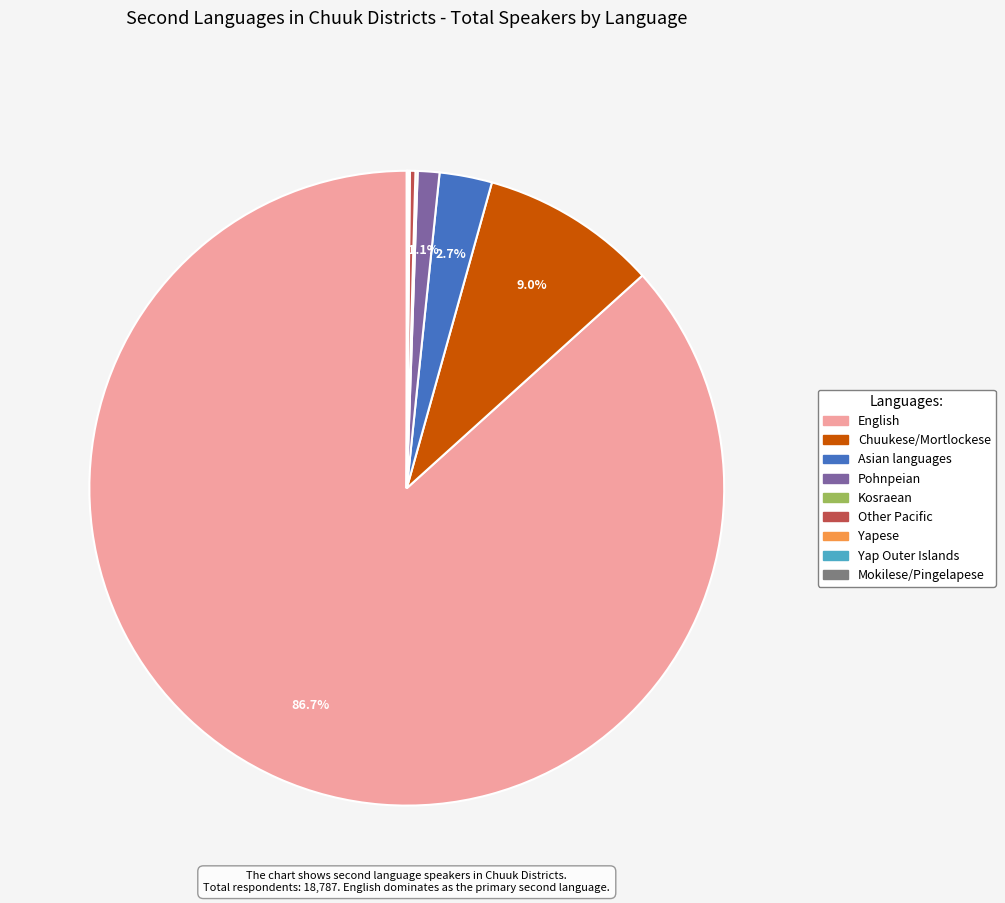

What portion of the pie excludes English?

13.3%